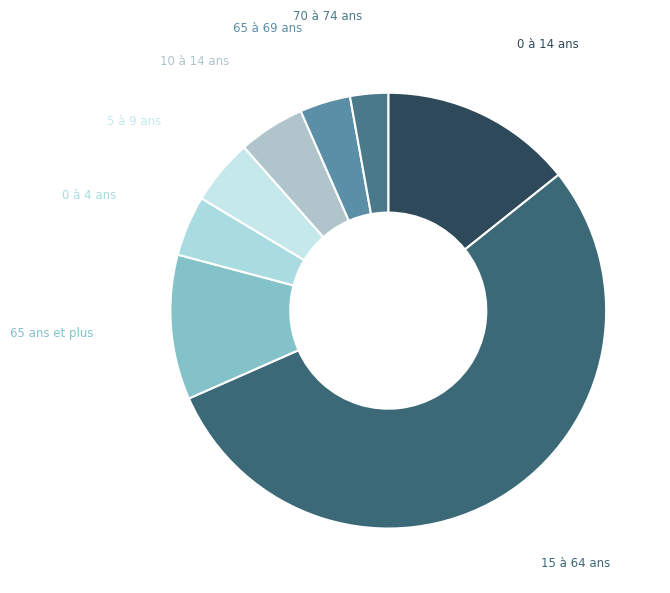

Which category has the biggest portion of the pie?

15 à 64 ans